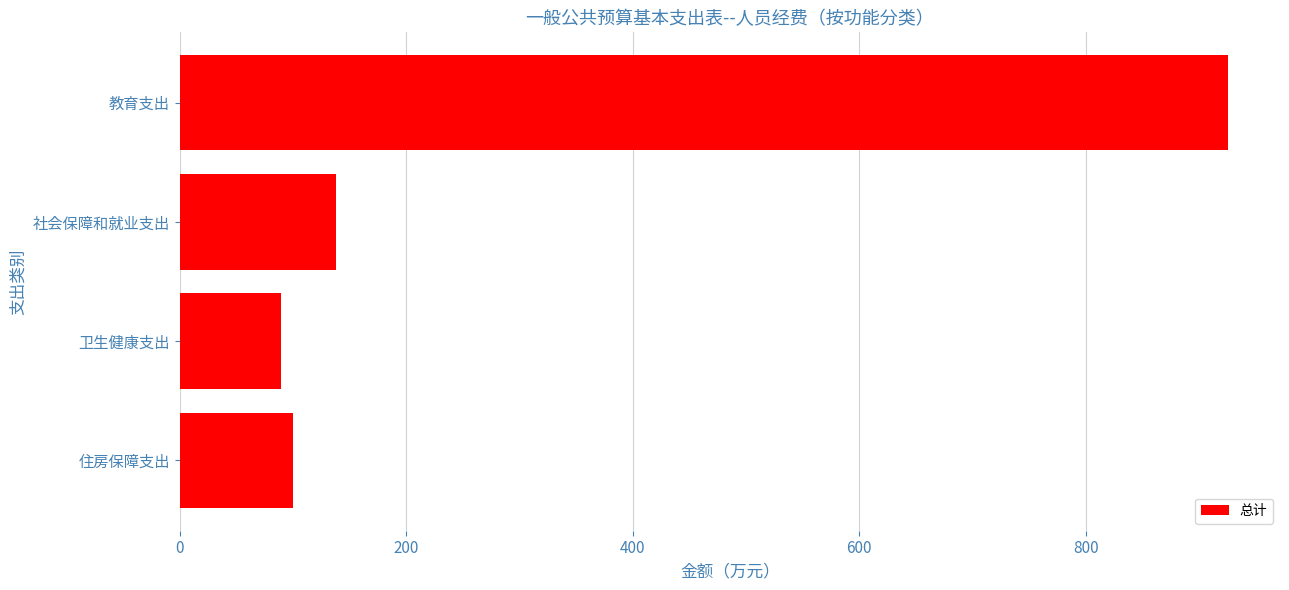

How many data points does each series have?

4